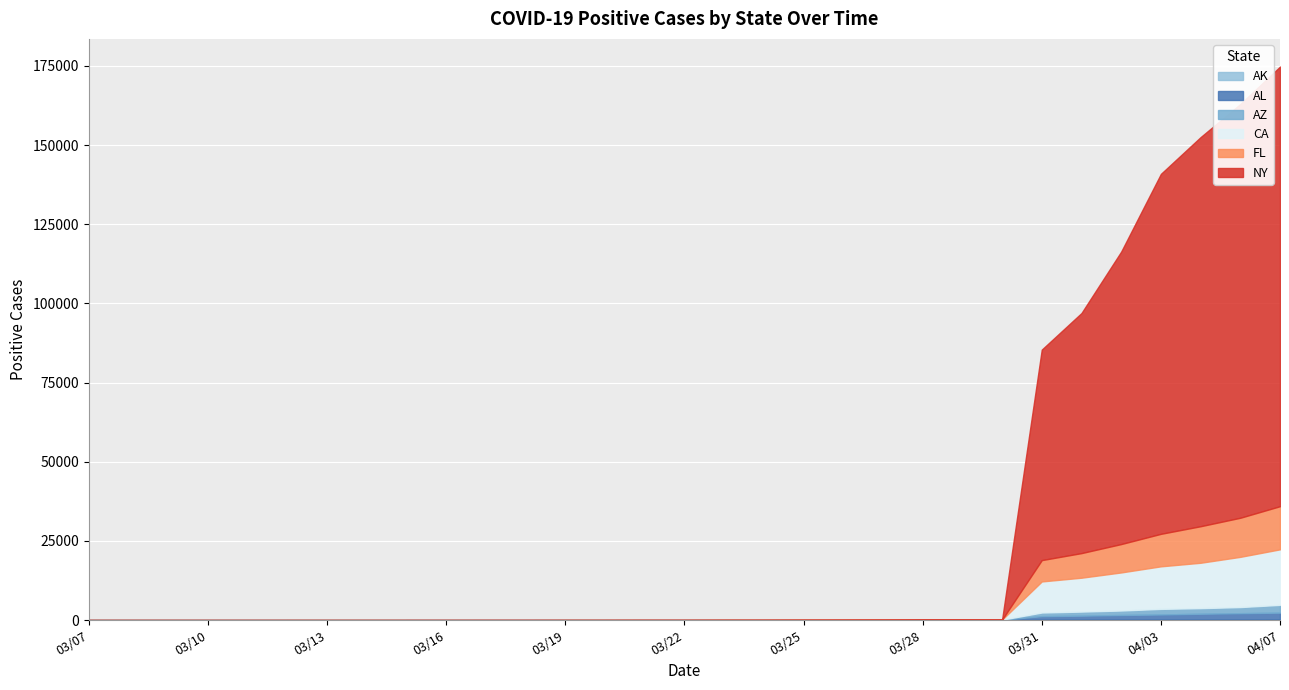

Count the number of categories in the chart.

31